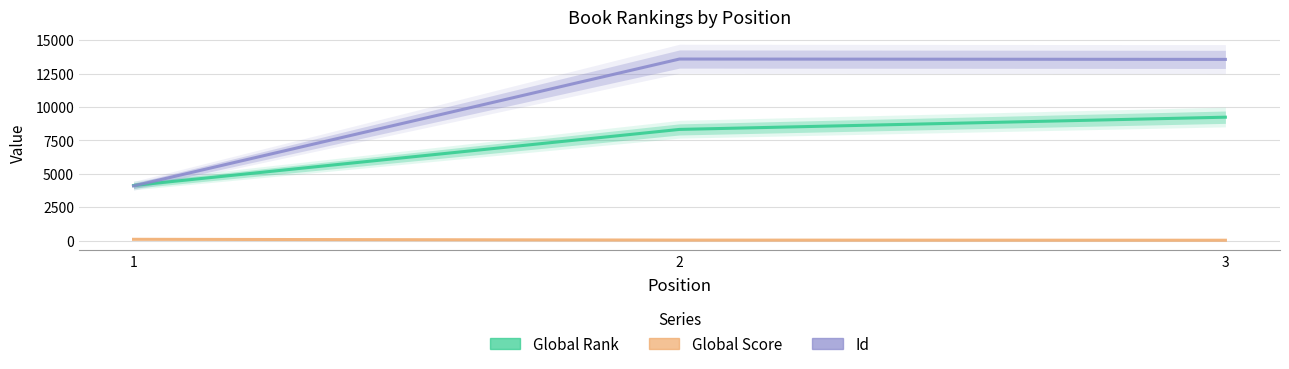

Which series has the largest range (max minus min)?

Id